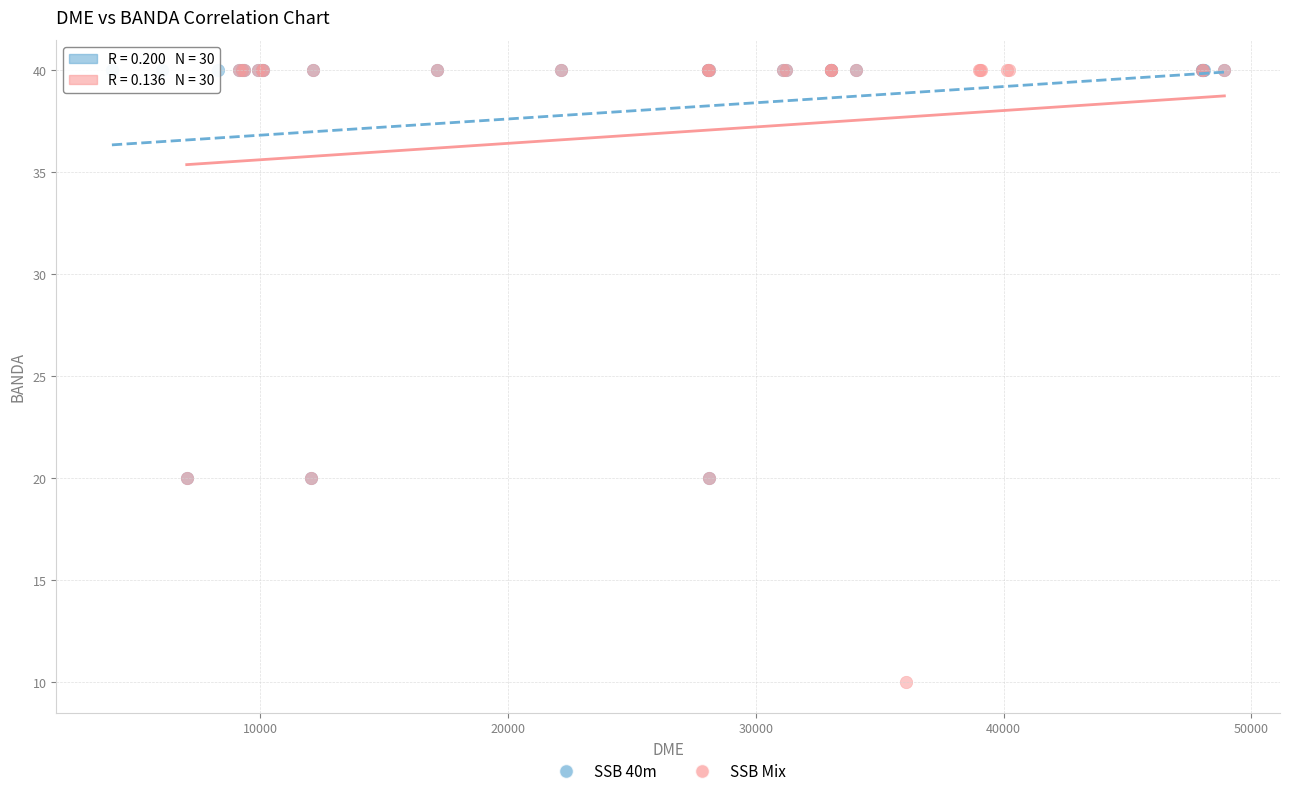

Which series contains the lowest Y value?

SSB Mix